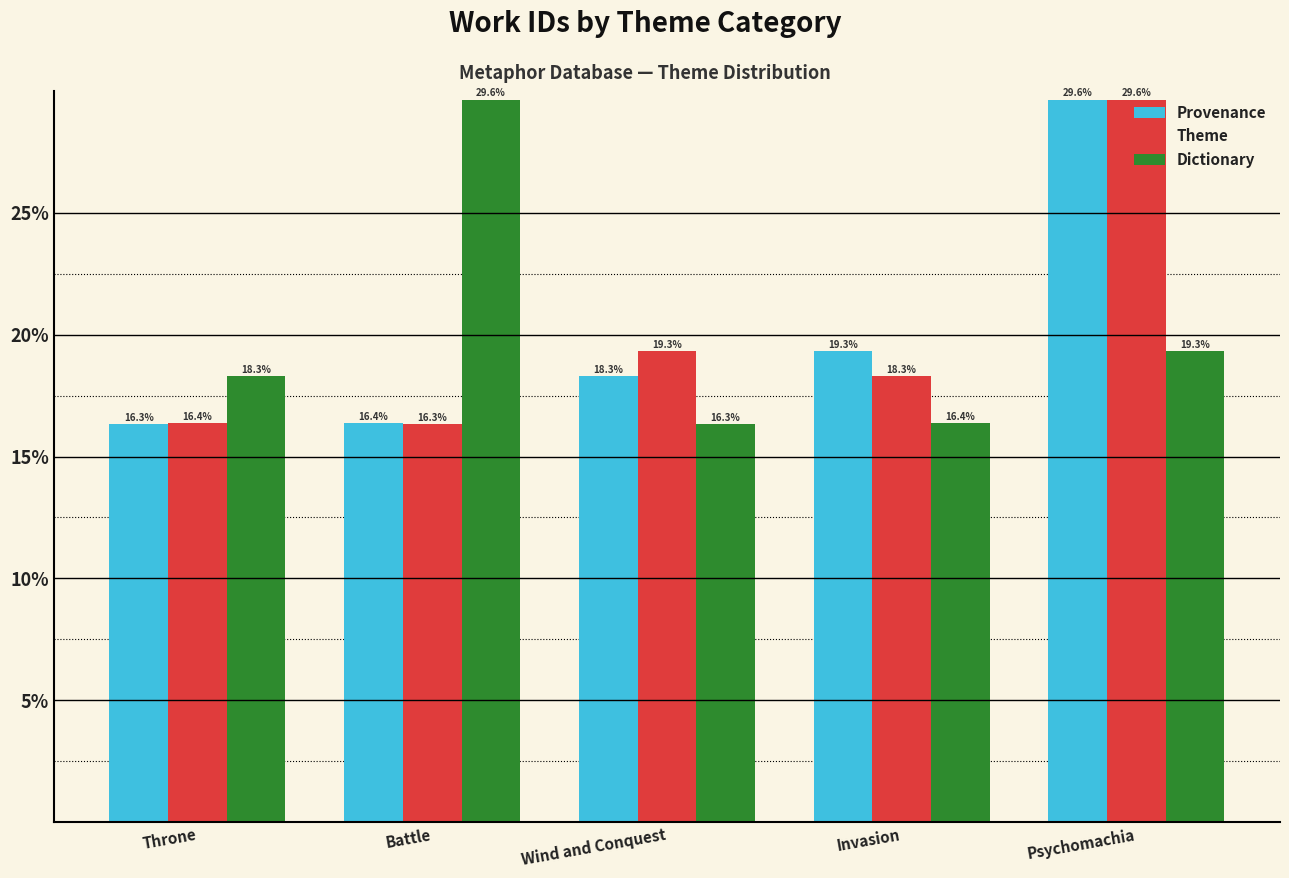

What is the spread (max minus min) of values at Wind and Conquest?

3.0